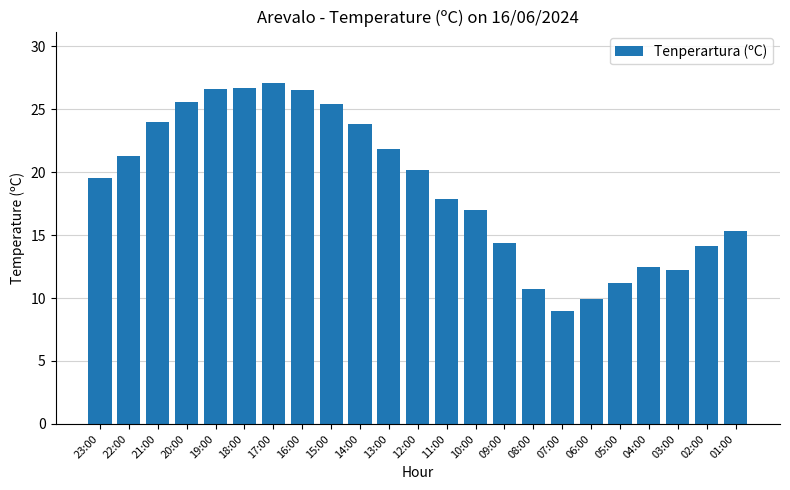

What position from the left is 09:00?

15